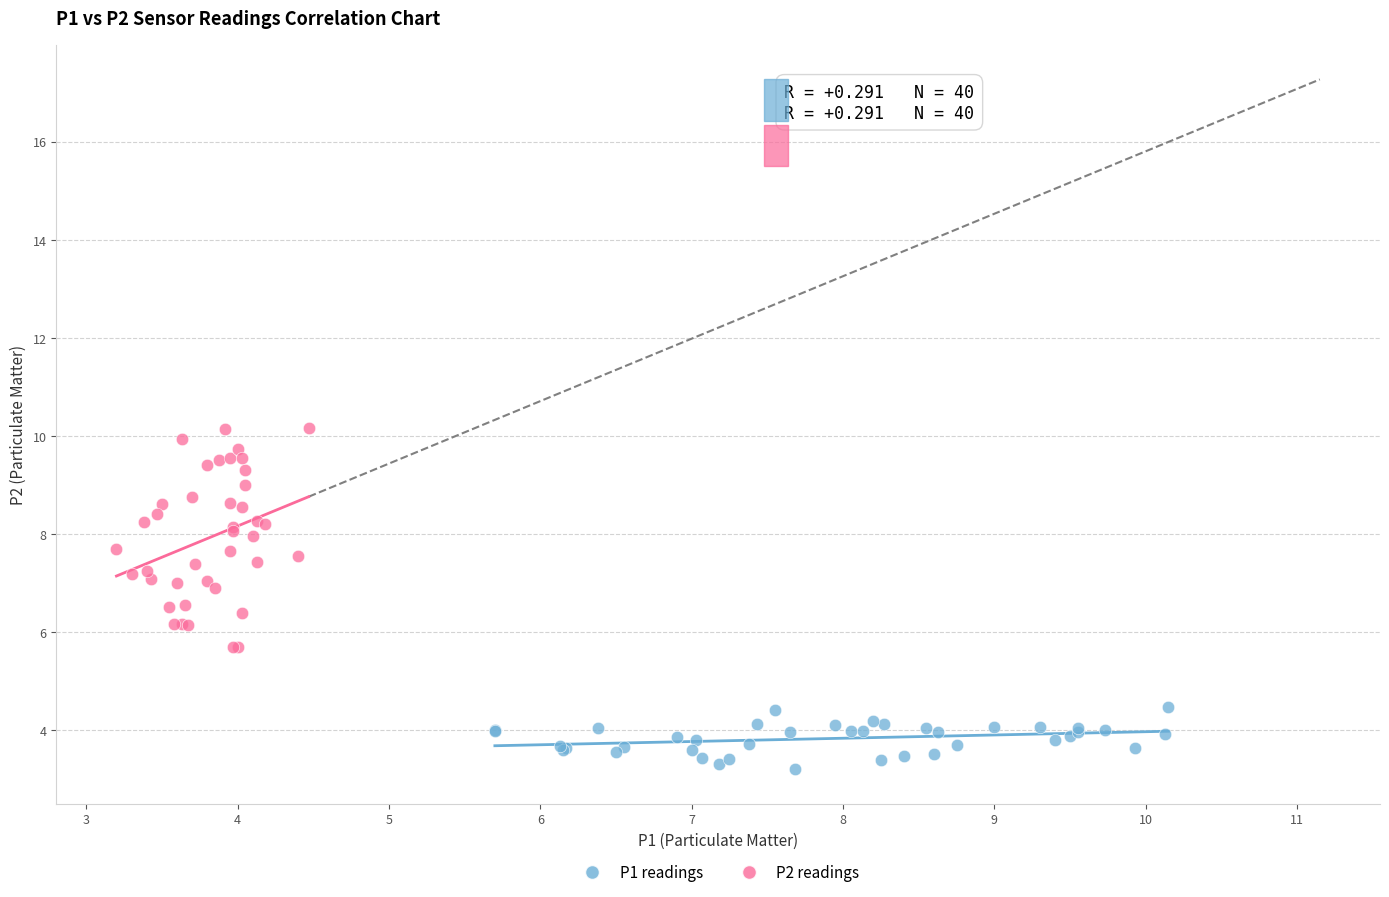

Which series has the widest spread of Y values?

P2 readings